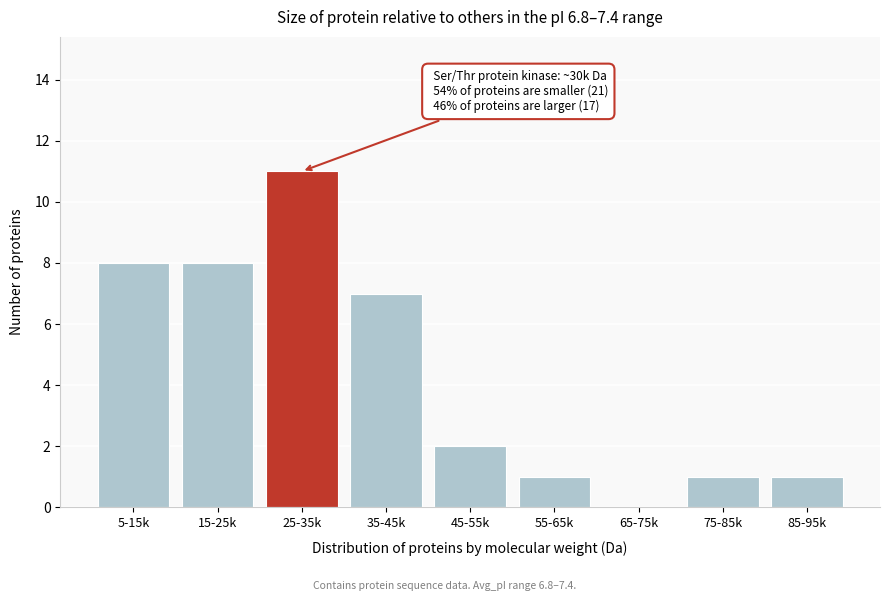

Reading left to right, list all the values displayed in this chart.

5-15k=8	15-25k=8	25-35k=11	35-45k=7	45-55k=2	55-65k=1	65-75k=0	75-85k=1	85-95k=1